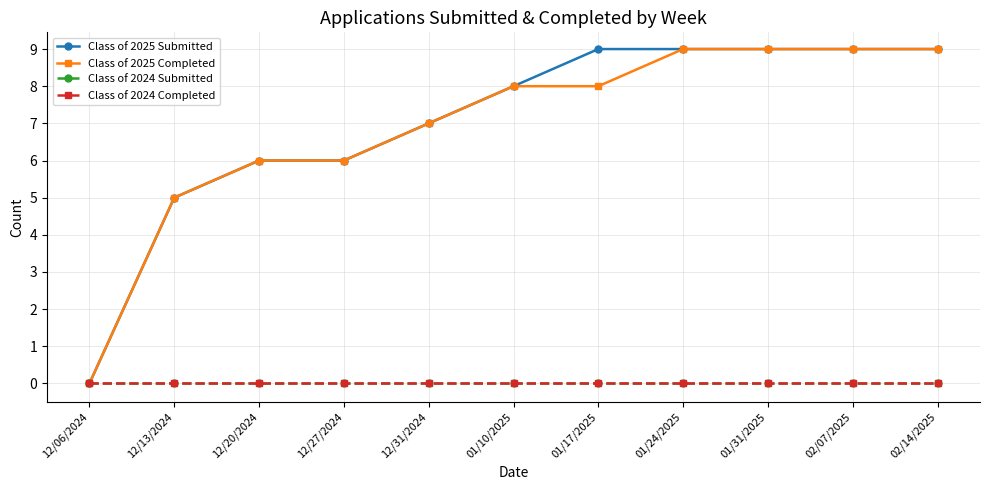

Is the value of Class of 2024 Submitted at 02/07/2025 greater than the value of Class of 2025 Completed at 02/14/2025?

No